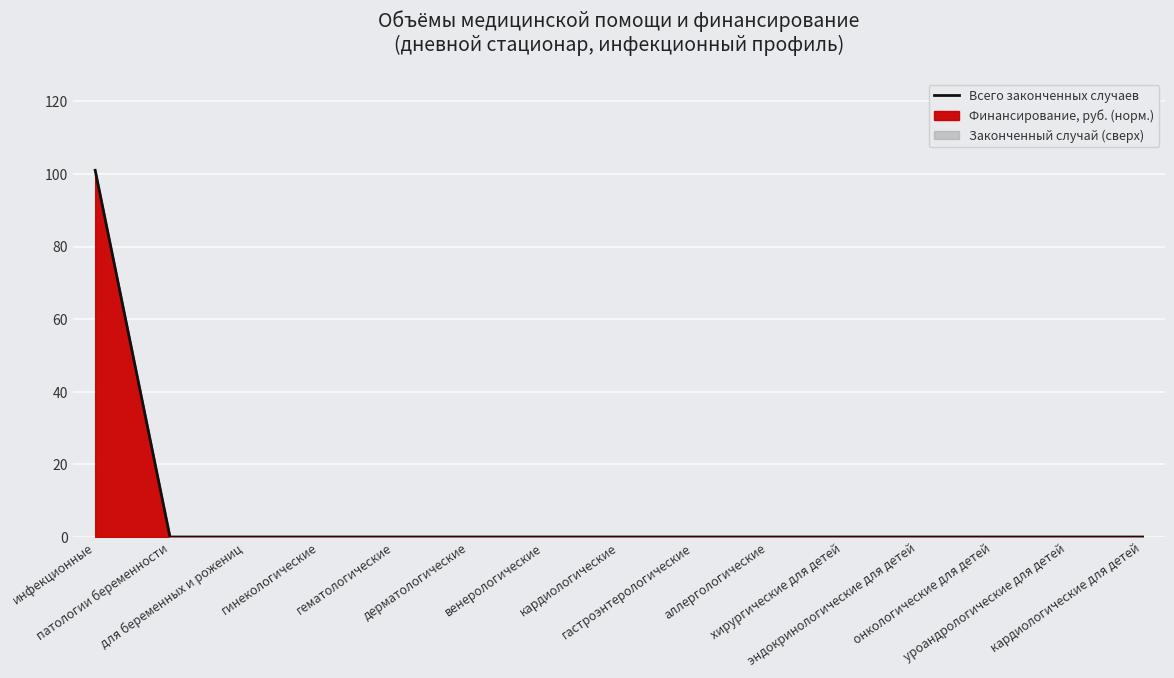

Rank the categories by value from highest to lowest.

инфекционные, патологии беременности, для беременных и рожениц, гинекологические, гематологические, дерматологические, венерологические, кардиологические, гастроэнтерологические, аллергологические, хирургические для детей, эндокринологические для детей, онкологические для детей, уроандрологические для детей, кардиологические для детей